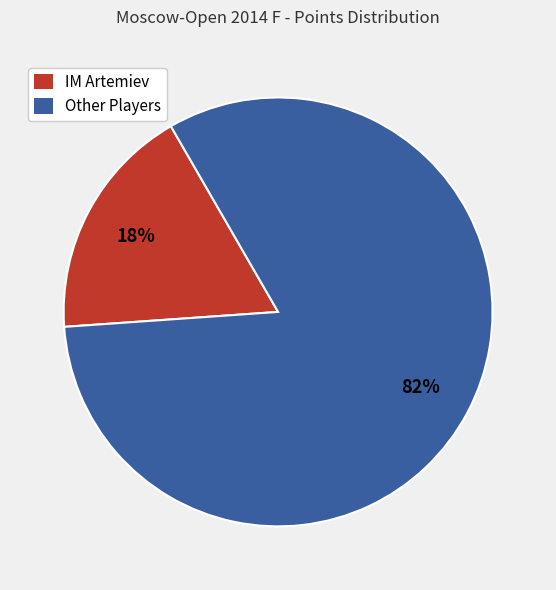

Count the number of slices in the pie.

2